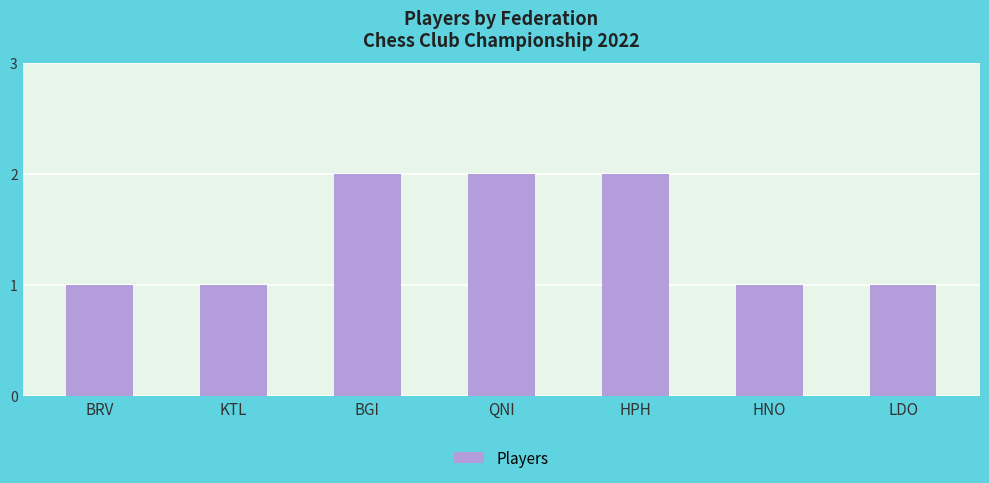

The chart shows a value of 3 at QNI. True or false?

False